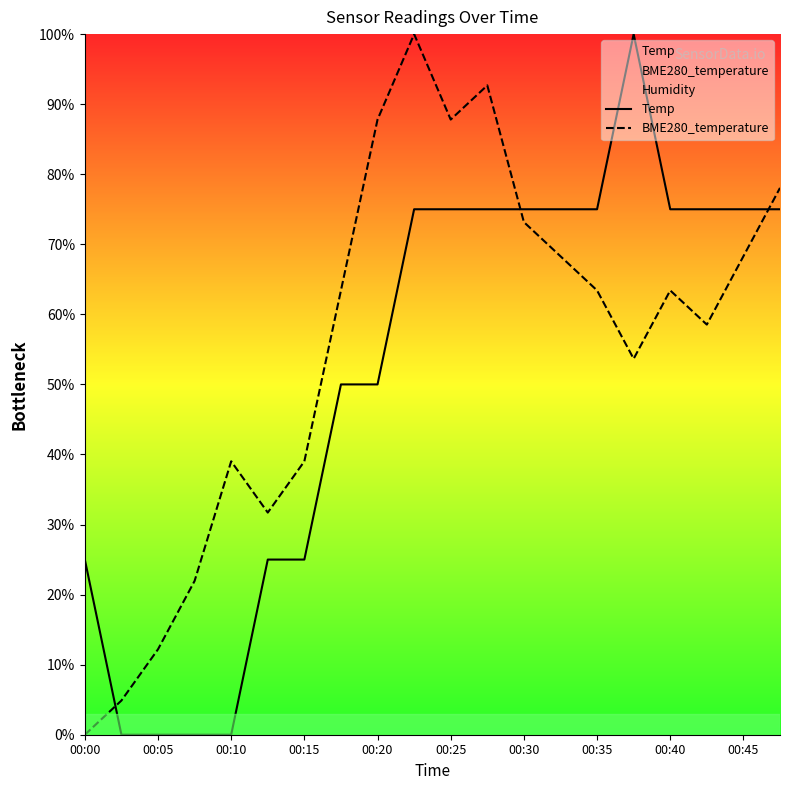

What is the difference between the BME280_temperature values at 00:00 and 00:10?

39.0